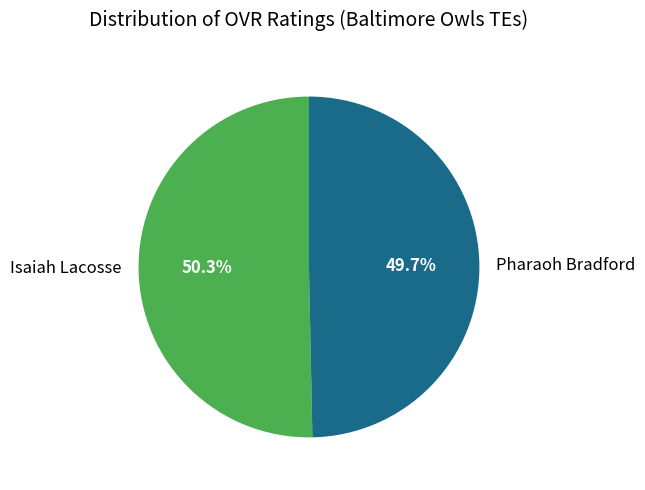

True or false: Isaiah Lacosse accounts for 50% of the total.

True